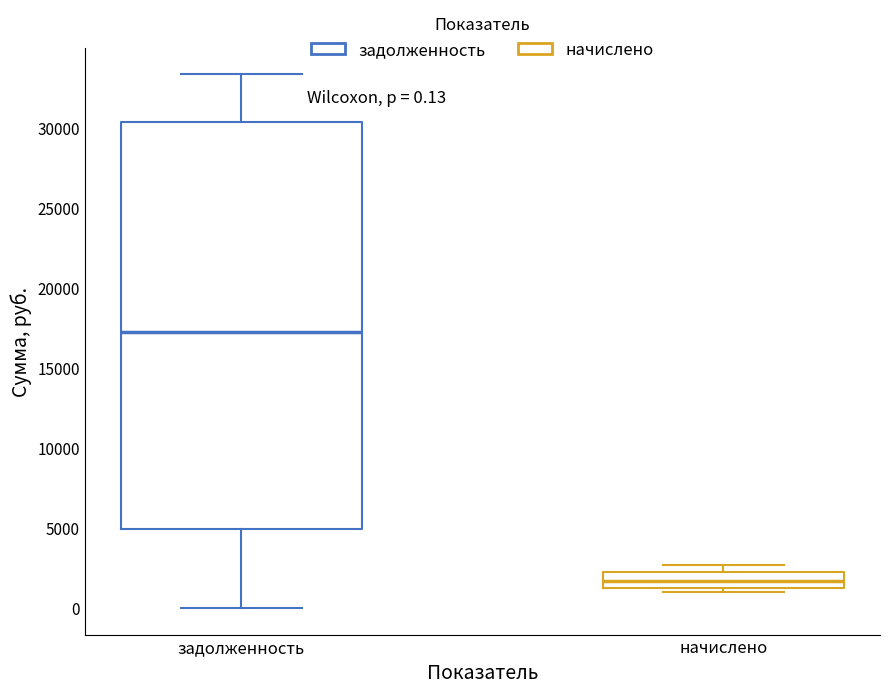

Which box's median line is the highest?

задолженность